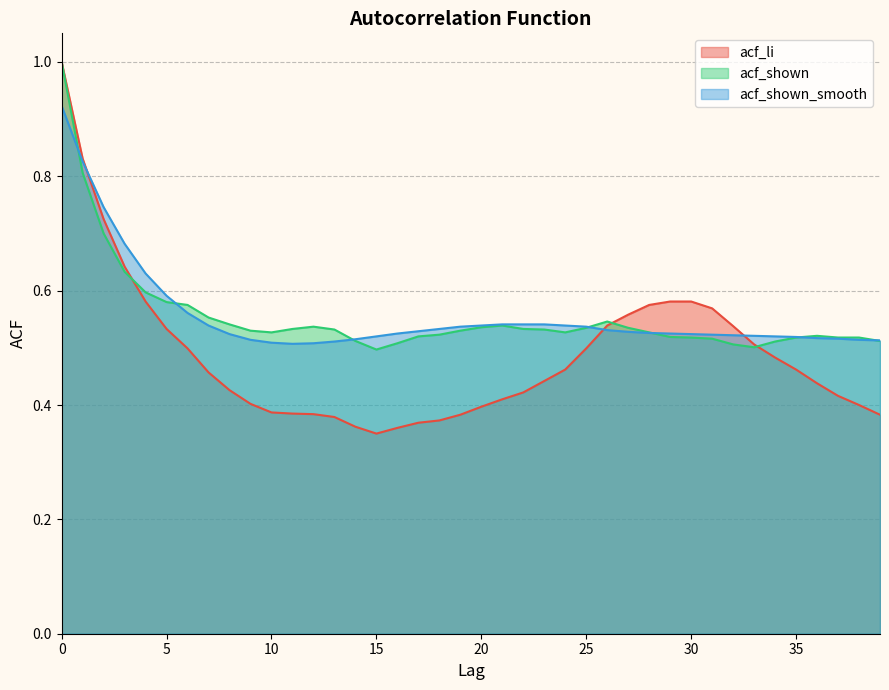

Which series changed the most between 24 and 30?

acf_li